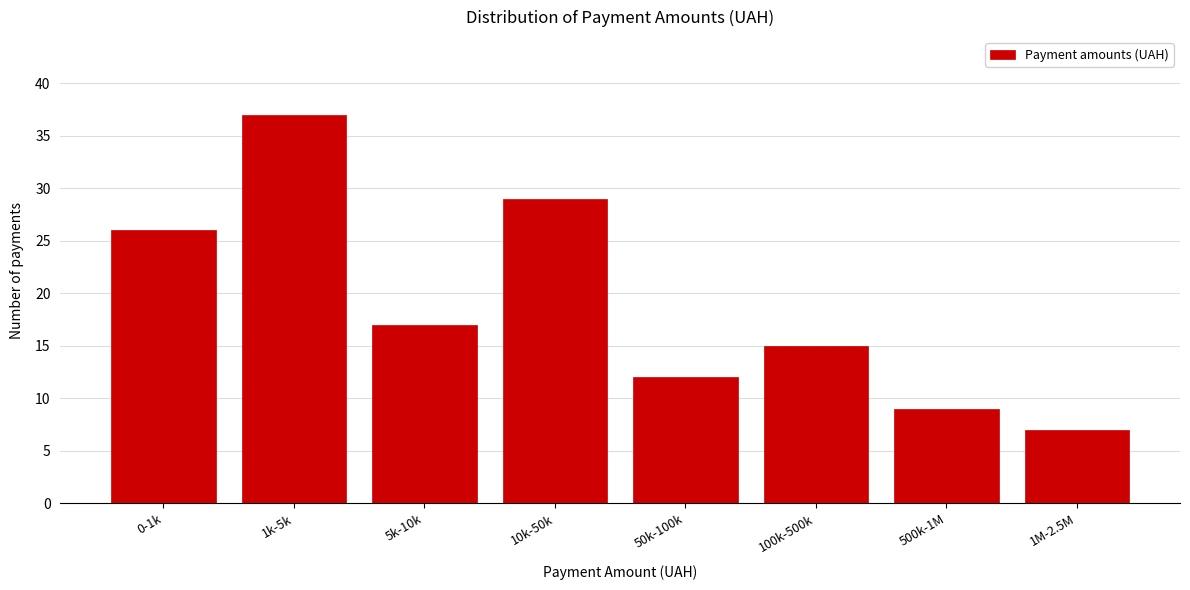

Reading right to left, extract all data points from this chart.

7	9	15	12	29	17	37	26